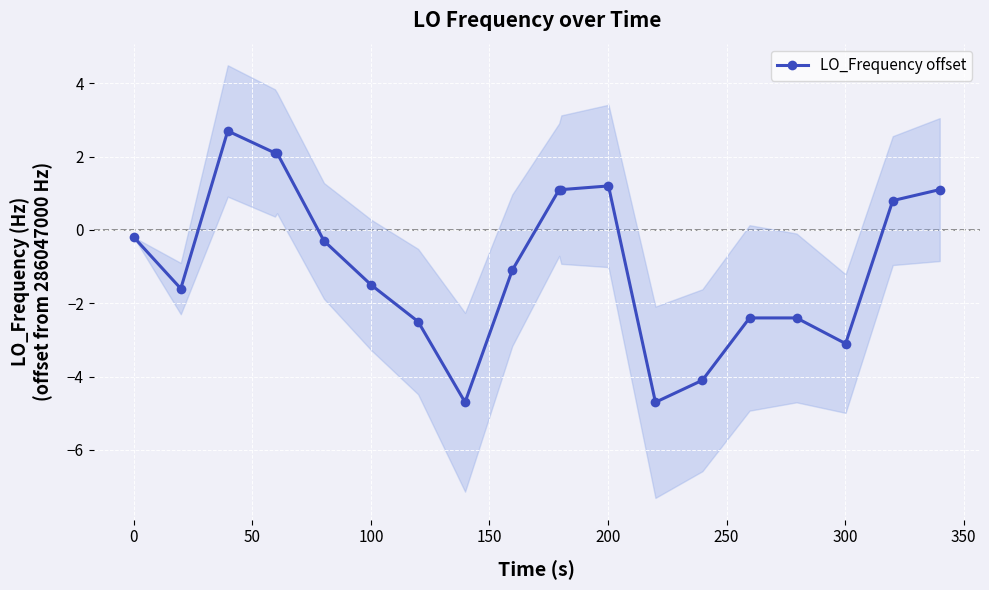

What is the value of the LO_Frequency offset point at the 10th from the left?

-1.1